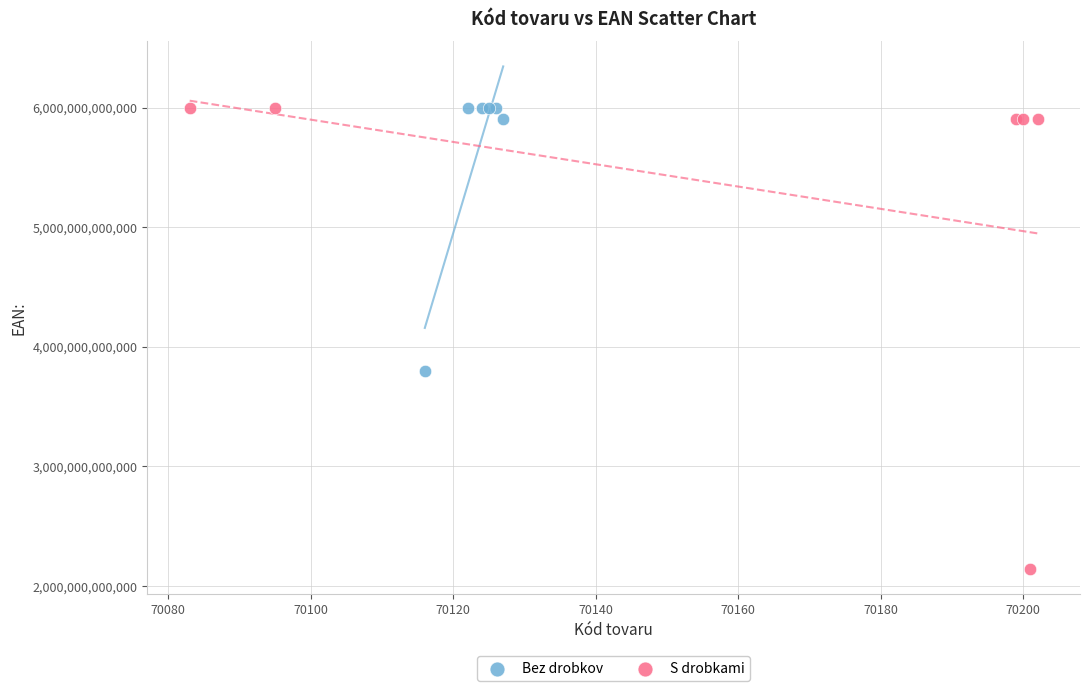

Which series contains the lowest Y value?

S drobkami